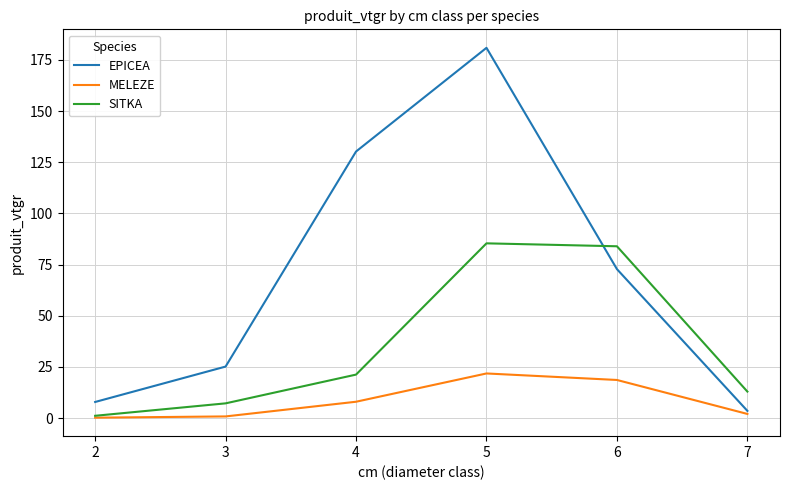

What value does the MELEZE series have at 2?

0.2